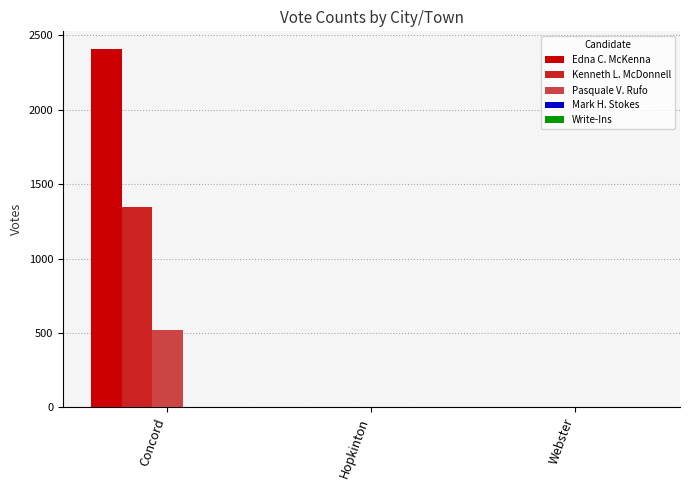

At which category is the sum across all series the highest?

Concord